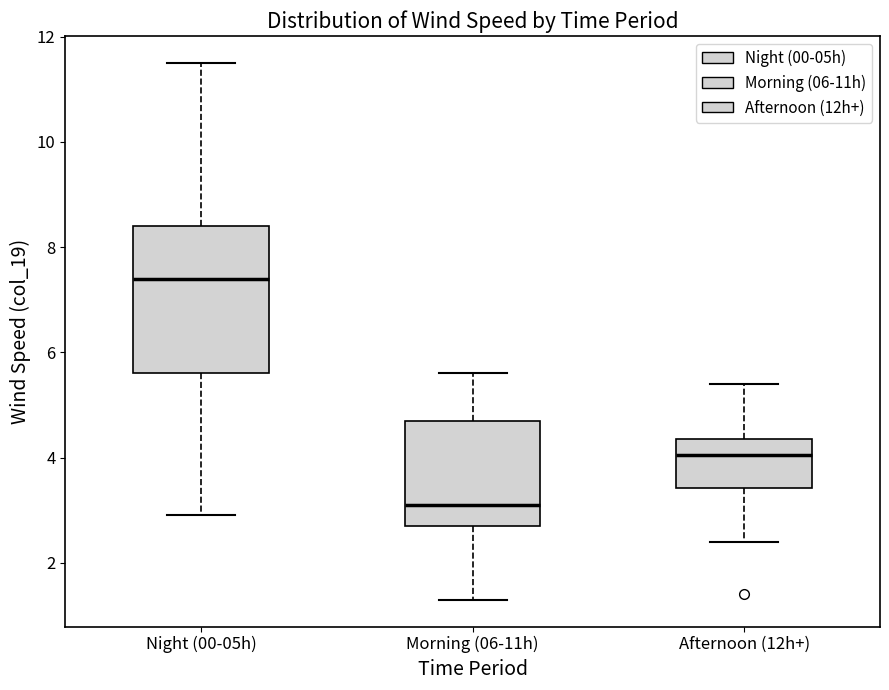

Reading left to right, transcribe this box plot: for each box, give where its median line is, the range the box spans, and where its two whiskers end, as read against the y-axis. The values are not printed on the chart, so give them approximately, as read against the axis.

Night (00-05h): median 7.4, box 5.6 to 8.4, whiskers 3.0 to 11.6
Morning (06-11h): median 3.2, box 2.8 to 4.8, whiskers 1.4 to 5.6
Afternoon (12h+): median 4.0, box 3.4 to 4.4, whiskers 2.4 to 5.4